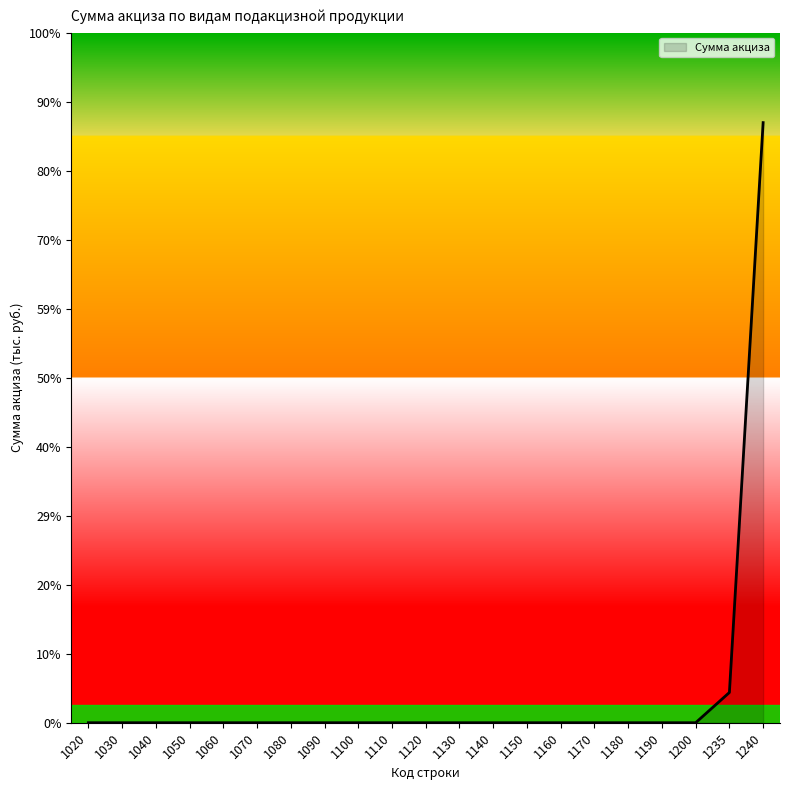

Does the chart have visible grid lines?

No